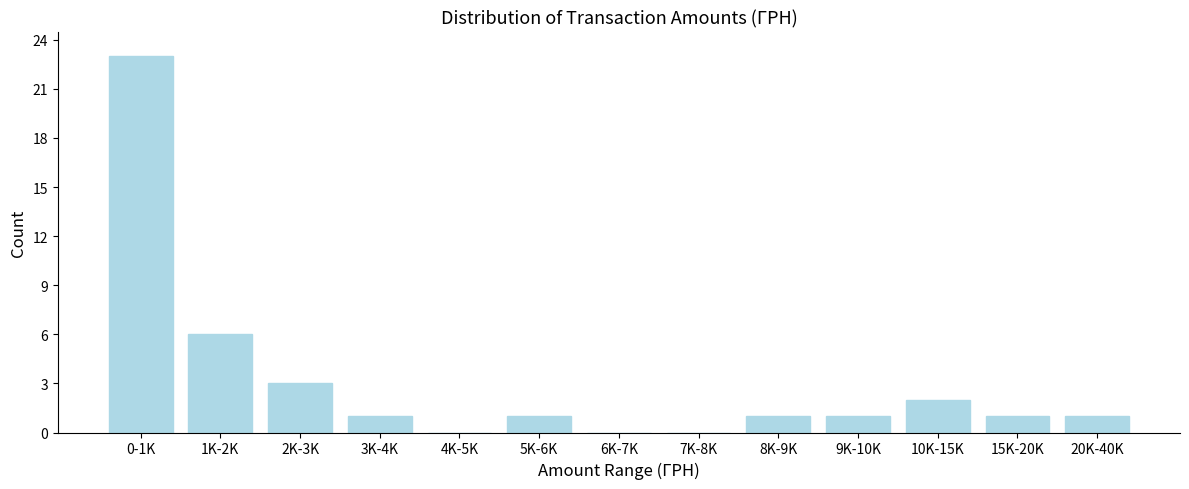

Reading left to right, what are all the values shown in this chart?

0-1K=23	1K-2K=6	2K-3K=3	3K-4K=1	4K-5K=0	5K-6K=1	6K-7K=0	7K-8K=0	8K-9K=1	9K-10K=1	10K-15K=2	15K-20K=1	20K-40K=1